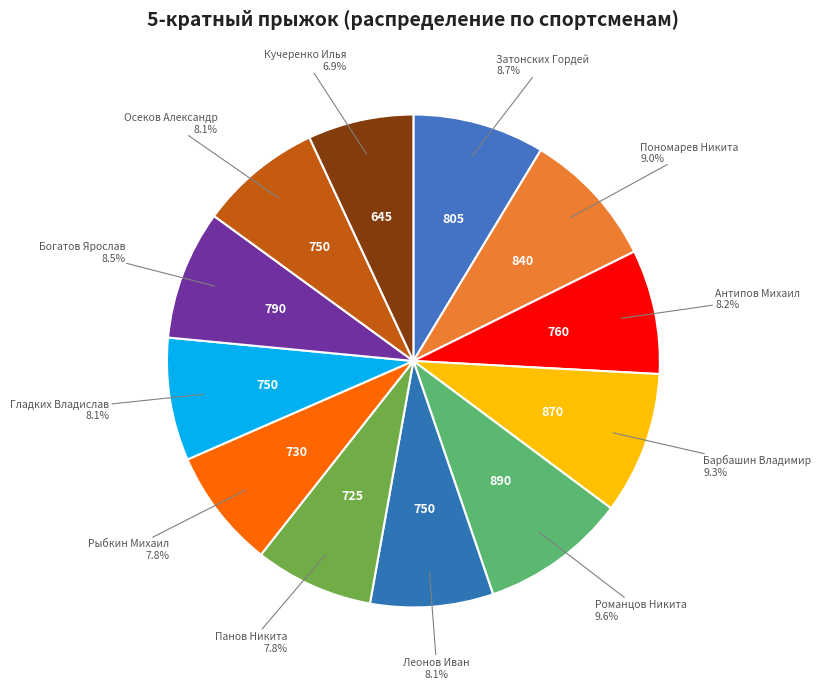

How many slices are in this pie chart?

12